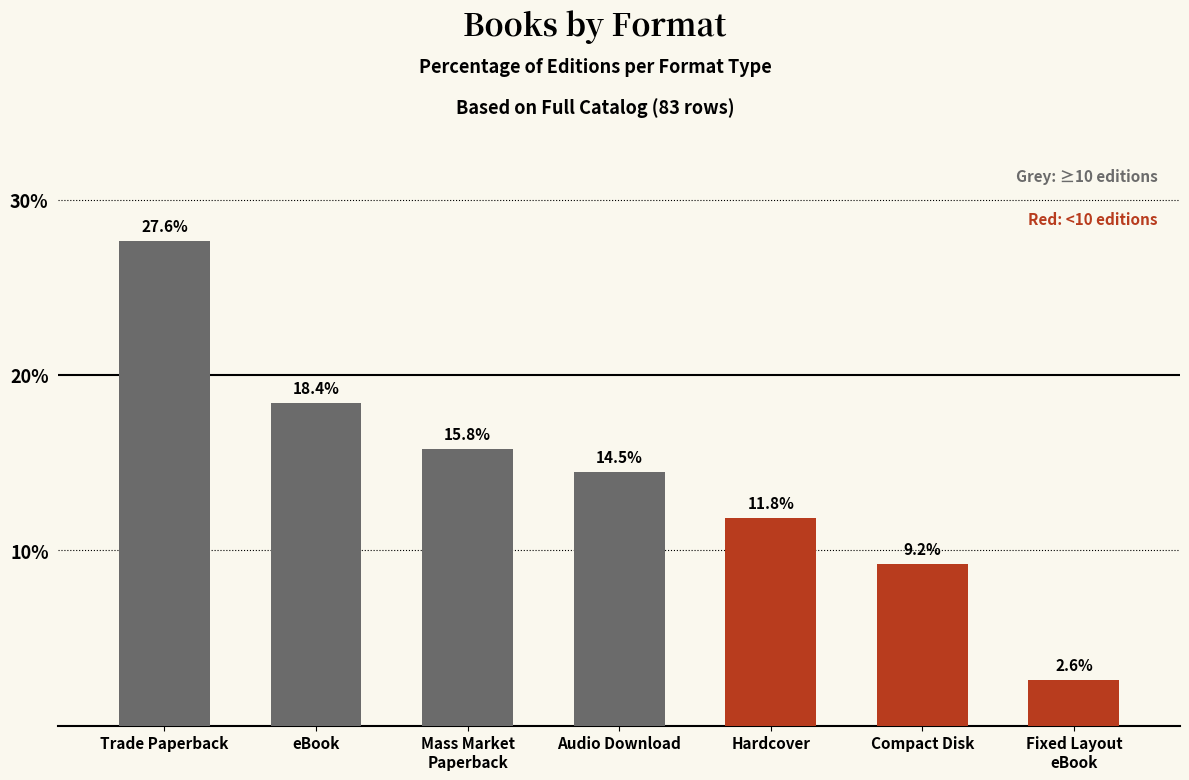

True or false: the data shows 14.5 at Audio Download.

True